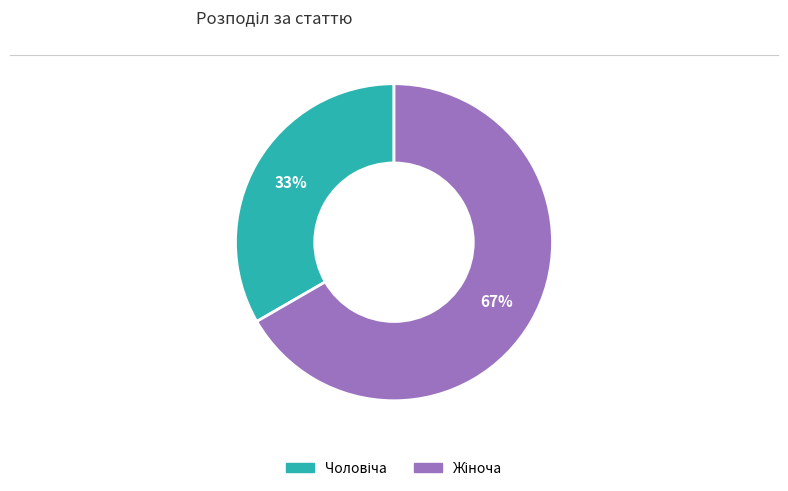

To the nearest percent, what is the average slice percentage?

50%